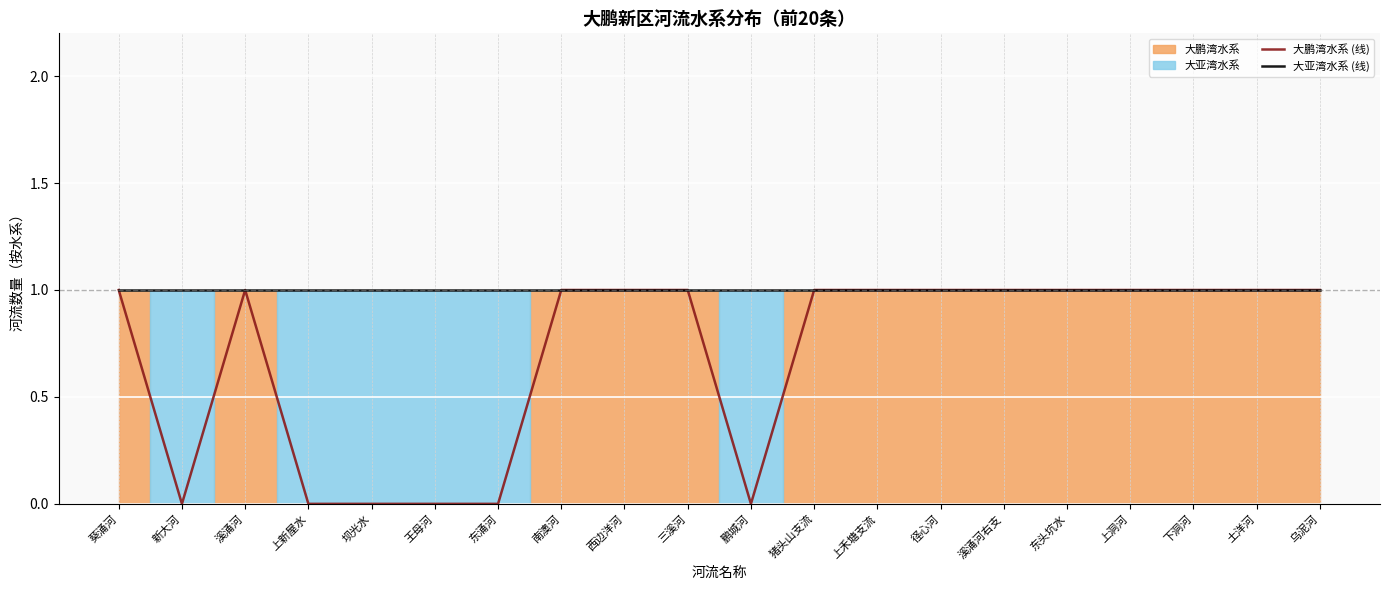

Rank the series at 上新屋水 from highest to lowest value.

大亚湾水系 (线), 大鹏湾水系 (线)